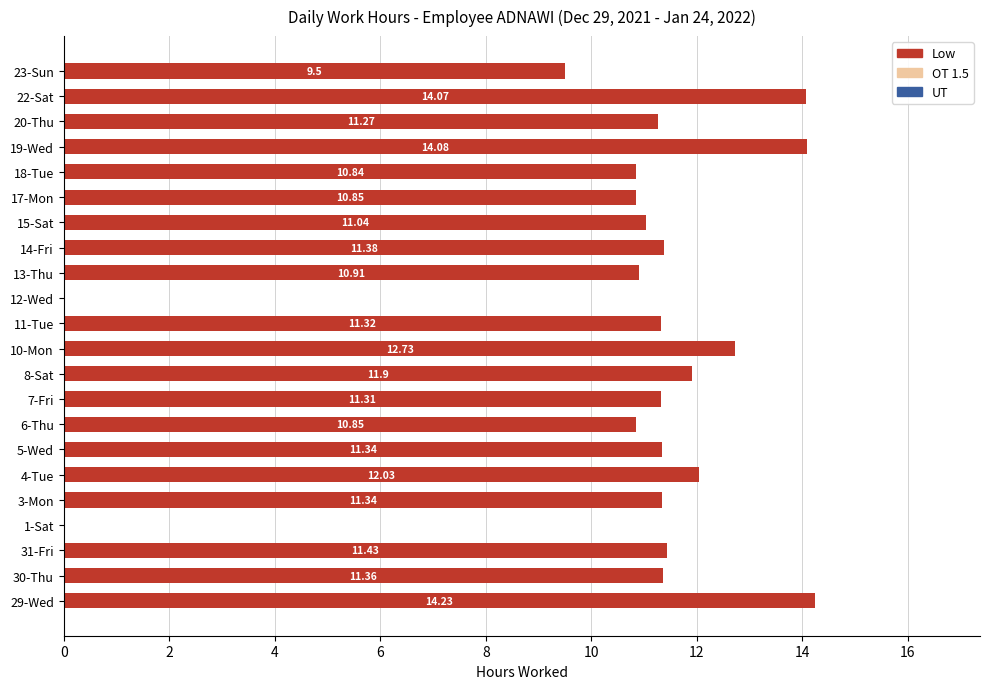

What is the sum of the values at 10-Mon and 8-Sat?

24.6